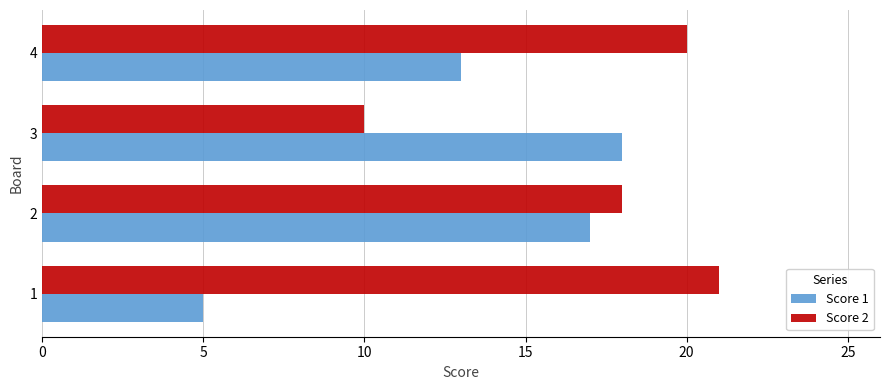

Between 2 and 3, which series saw the biggest shift?

Score 2